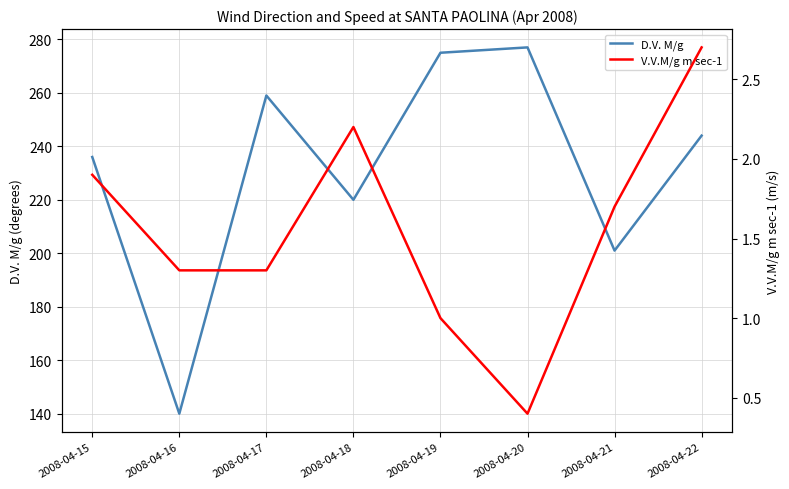

What is the value of the V.V.M/g m sec-1 point at the 4th from the left?

2.2